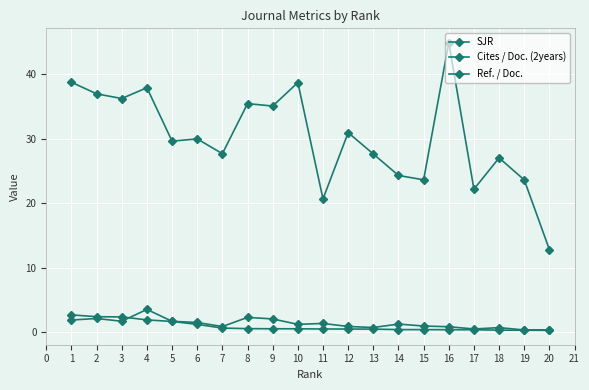

How many values in the Ref. / Doc. series are below 29?

9